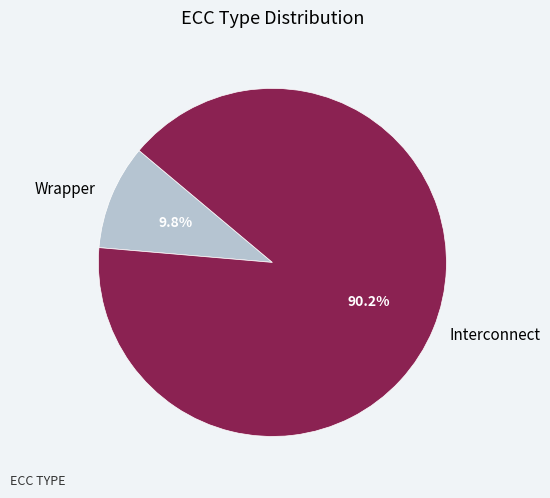

Approximately how many times larger is the value at Wrapper compared to Interconnect?

0.1